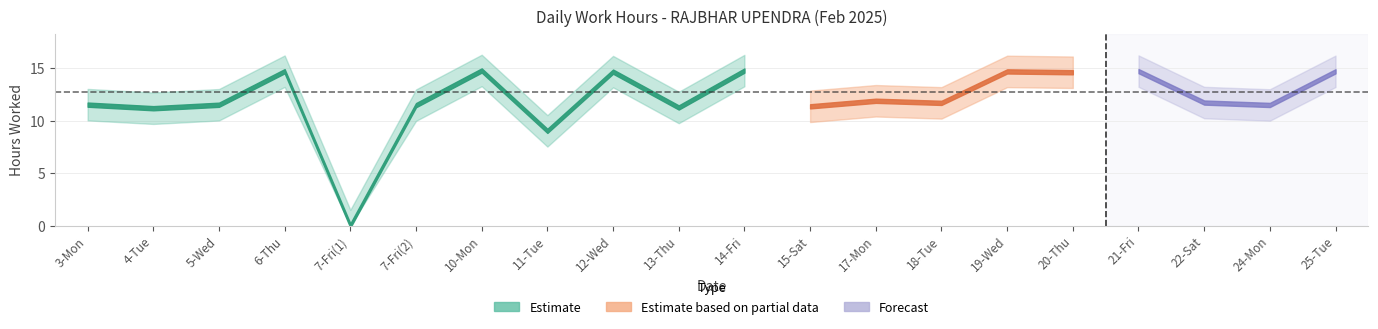

Where does the data first go above 11?

3-Mon